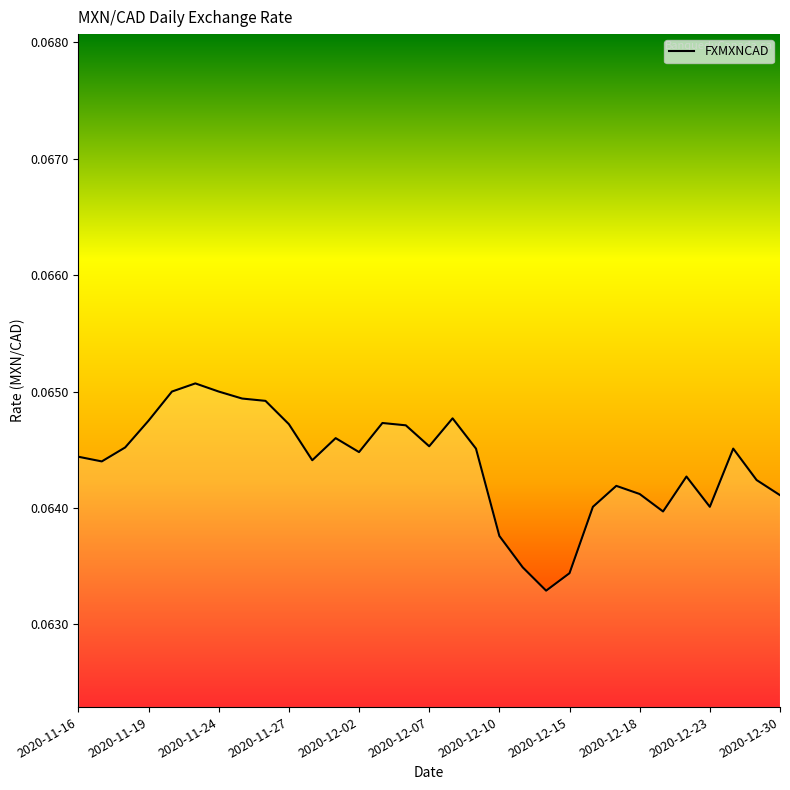

How many lines are shown in the chart?

1